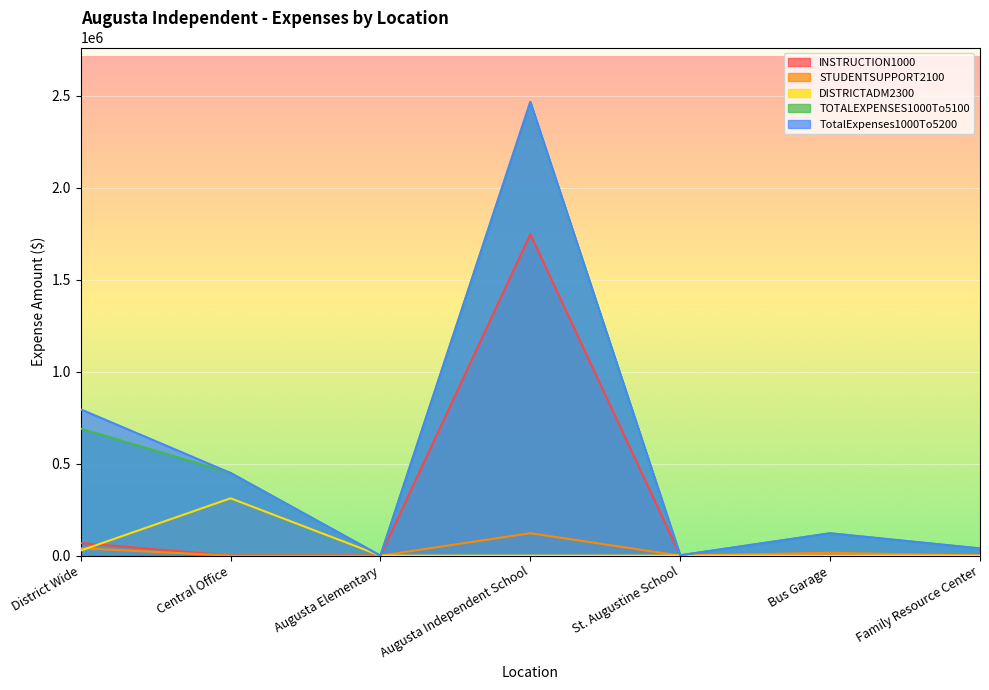

Is it true that INSTRUCTION1000 equals 0.0 at Family Resource Center?

True